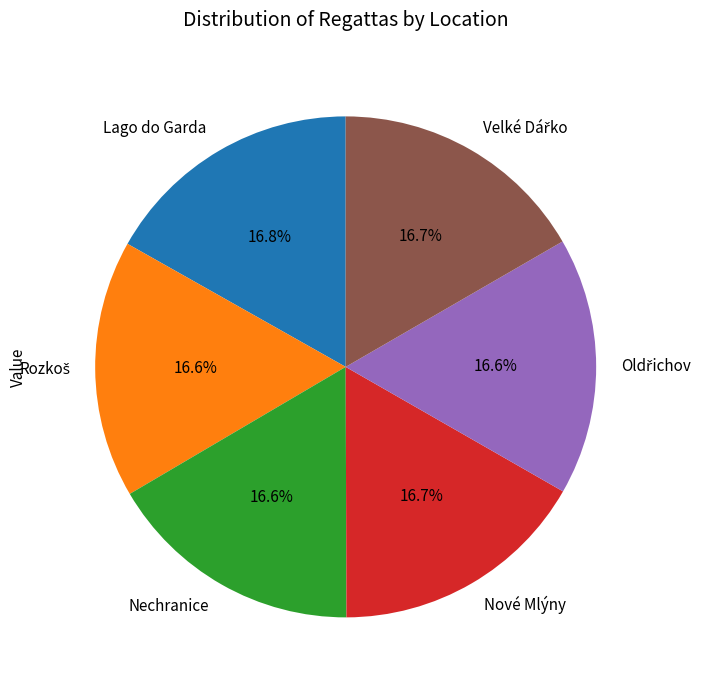

Is there a majority slice in this chart?

No